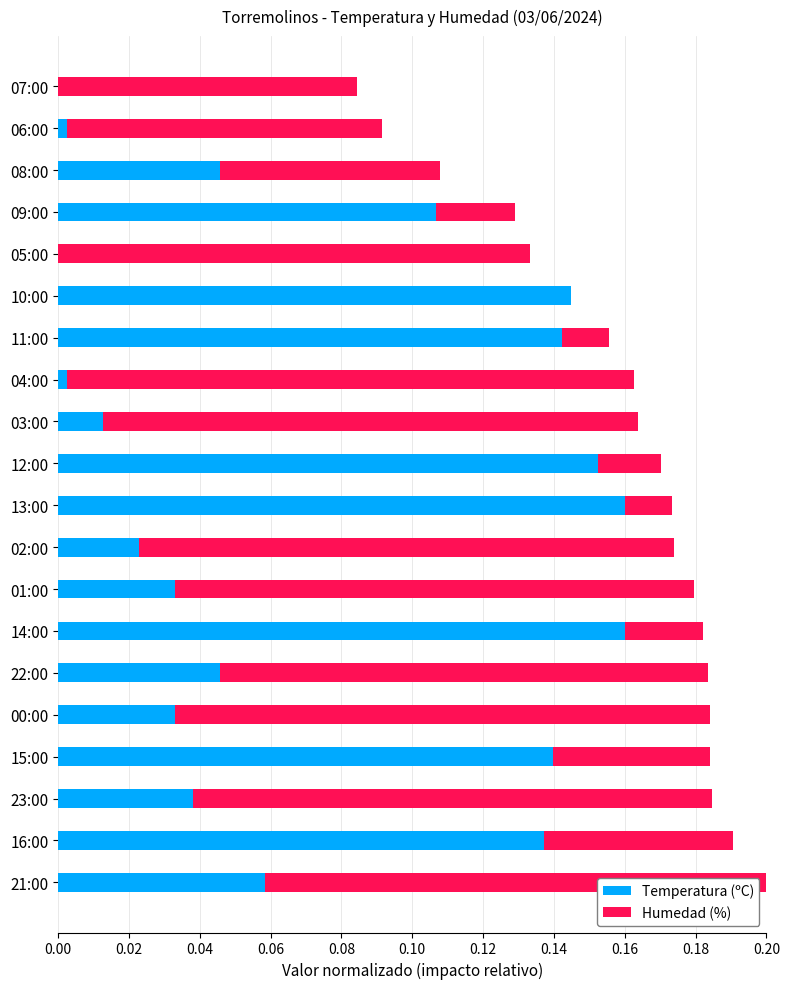

At how many categories does at least one series exceed 0?

20